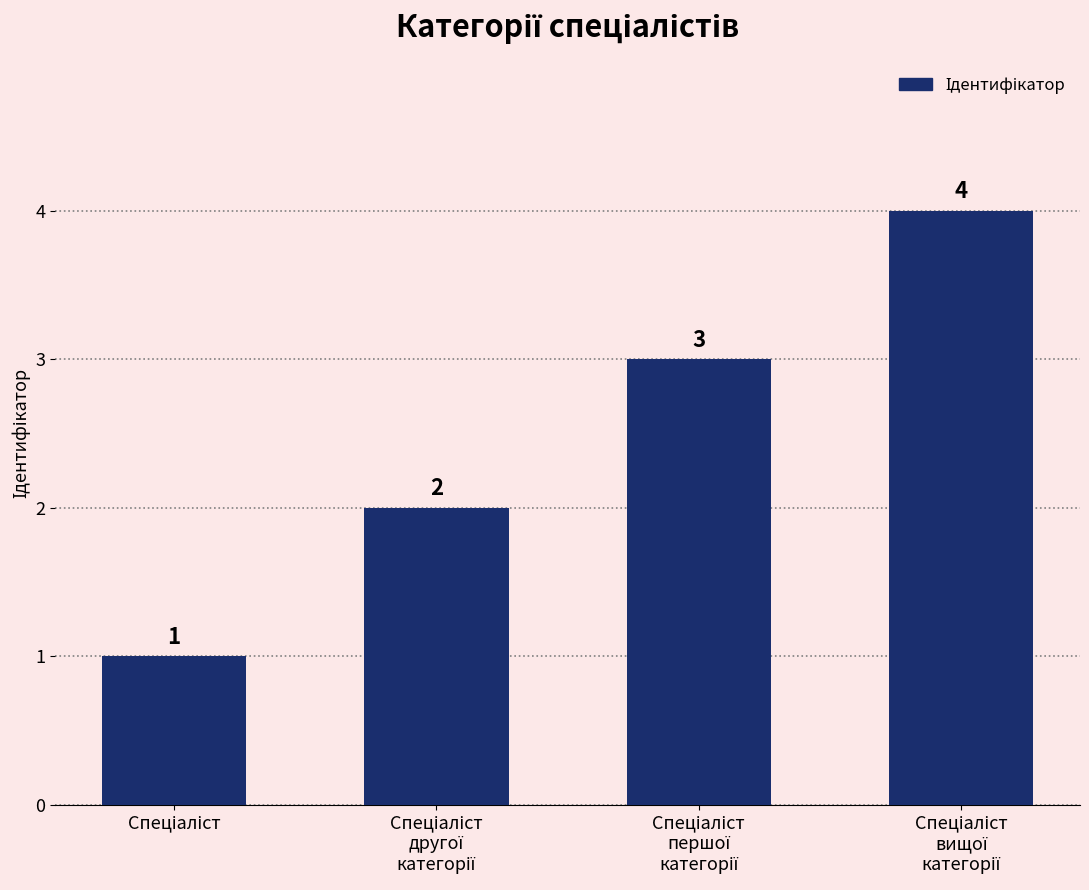

What is the sum of all values?

10